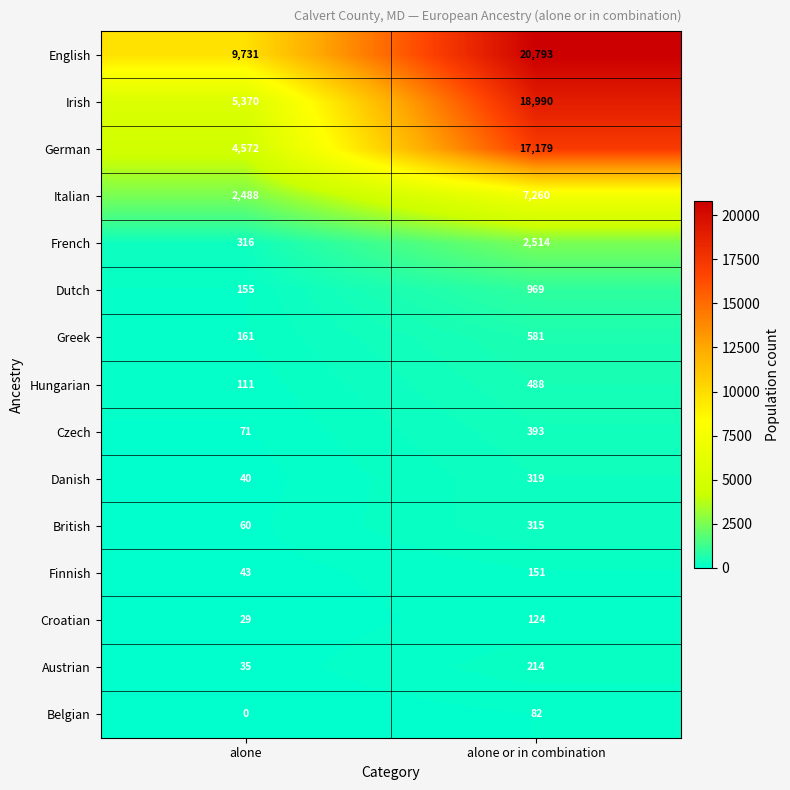

Which series has the largest range (max minus min)?

Irish